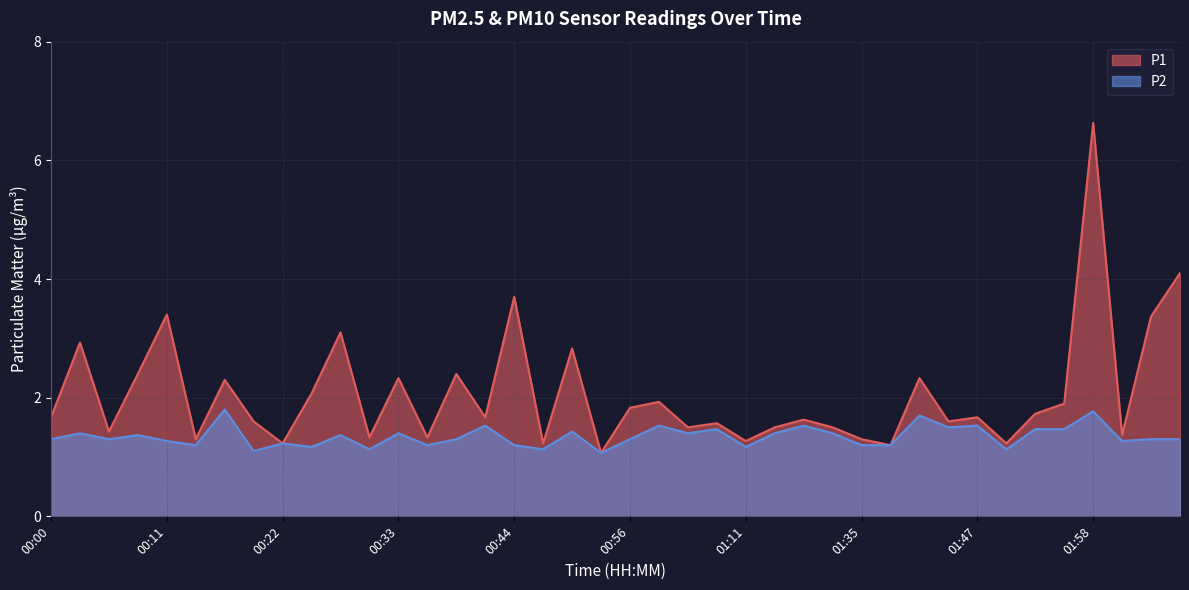

Reading left to right, transcribe all the data shown in this chart.

P1: 00:00=1.7	00:03=2.9	00:06=1.4	00:08=2.4	00:11=3.4	00:14=1.3	00:17=2.3	00:20=1.6	00:22=1.2	00:25=2.1	00:28=3.1	00:31=1.3	00:33=2.3	00:36=1.3	00:39=2.4	00:42=1.7	00:44=3.7	00:48=1.2	00:51=2.8	00:54=1.1	00:56=1.8	00:59=1.9	01:02=1.5	01:05=1.6	01:11=1.3	01:17=1.5	01:26=1.6	01:29=1.5	01:35=1.3	01:38=1.2	01:41=2.3	01:44=1.6	01:47=1.7	01:49=1.2	01:52=1.7	01:55=1.9	01:58=6.6	02:01=1.4	02:04=3.4	02:07=4.1
P2: 00:00=1.3	00:03=1.4	00:06=1.3	00:08=1.4	00:11=1.3	00:14=1.2	00:17=1.8	00:20=1.1	00:22=1.2	00:25=1.2	00:28=1.4	00:31=1.1	00:33=1.4	00:36=1.2	00:39=1.3	00:42=1.5	00:44=1.2	00:48=1.1	00:51=1.4	00:54=1.1	00:56=1.3	00:59=1.5	01:02=1.4	01:05=1.5	01:11=1.2	01:17=1.4	01:26=1.5	01:29=1.4	01:35=1.2	01:38=1.2	01:41=1.7	01:44=1.5	01:47=1.5	01:49=1.1	01:52=1.5	01:55=1.5	01:58=1.8	02:01=1.3	02:04=1.3	02:07=1.3